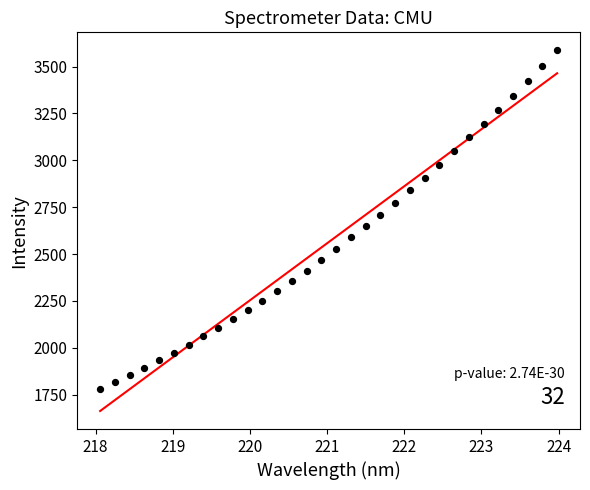

What is the range of Y values (max minus min)?

1805.2